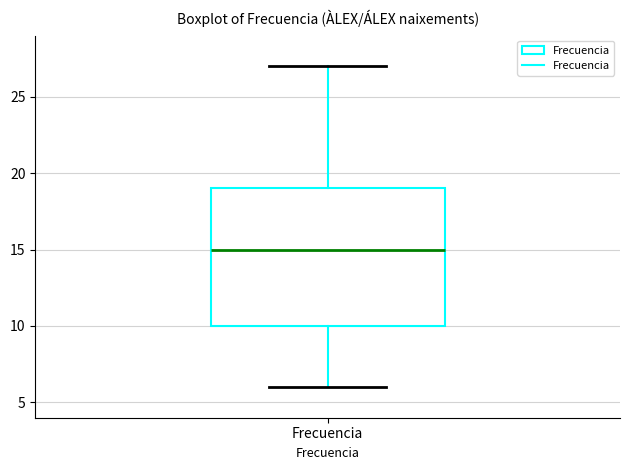

Transcribe this box plot: give where the median line is, the range the box spans, and where the two whiskers end, as read against the y-axis. The values are not printed on the chart, so give them approximately, as read against the axis.

median 15, box 10 to 19, whiskers 6 to 27